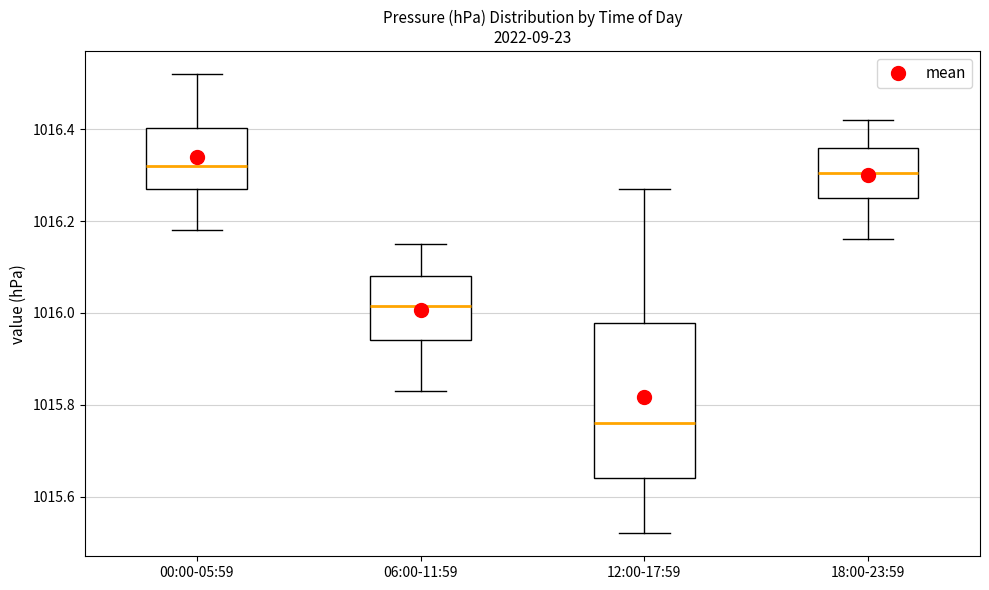

Reading left to right, transcribe this box plot: for each box, give where its median line is, the range the box spans, and where its two whiskers end, as read against the y-axis. The values are not printed on the chart, so give them approximately, as read against the axis.

00:00-05:59: median 1016.32, box 1016.28 to 1016.40, whiskers 1016.18 to 1016.52
06:00-11:59: median 1016.02, box 1015.94 to 1016.08, whiskers 1015.84 to 1016.16
12:00-17:59: median 1015.76, box 1015.64 to 1015.98, whiskers 1015.52 to 1016.28
18:00-23:59: median 1016.30, box 1016.26 to 1016.36, whiskers 1016.16 to 1016.42